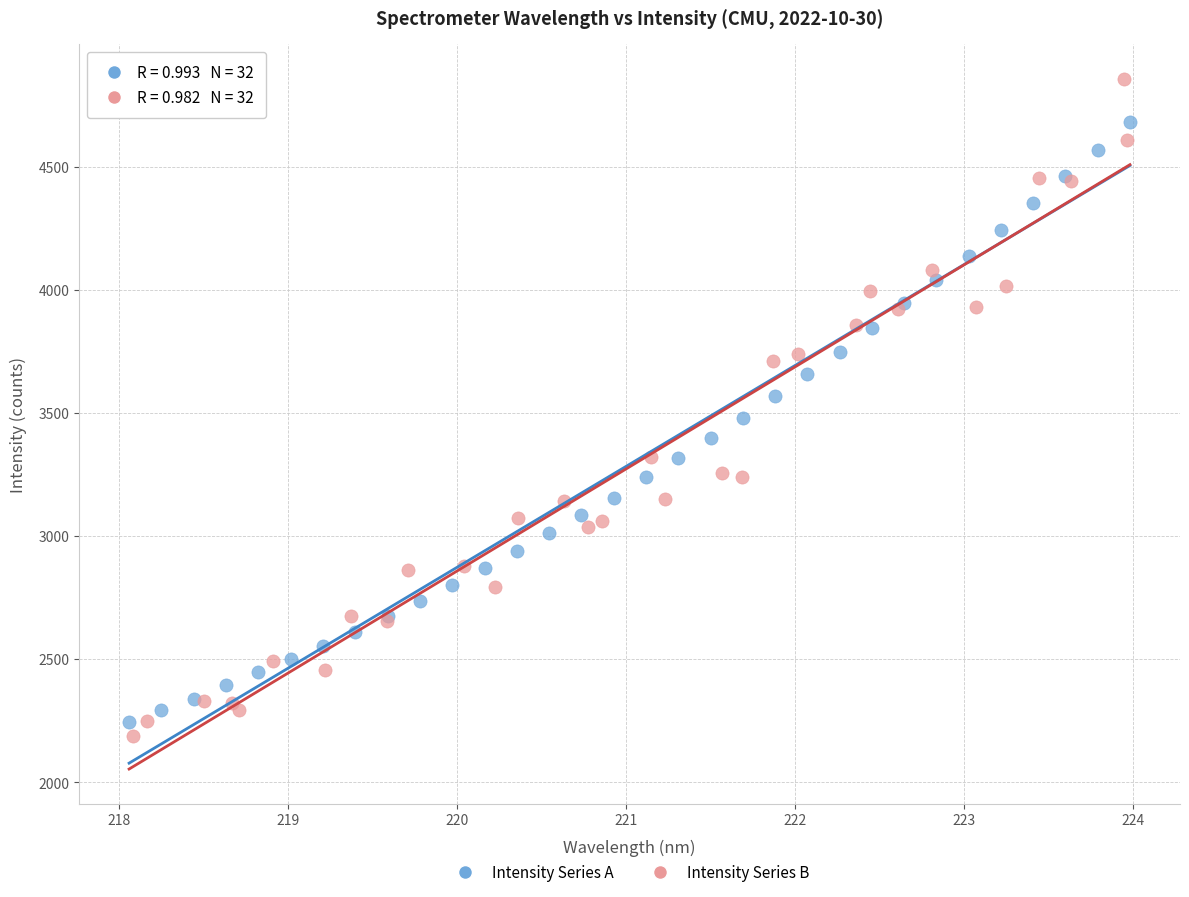

What are all the series names shown in the legend?

Intensity Series A, Intensity Series B